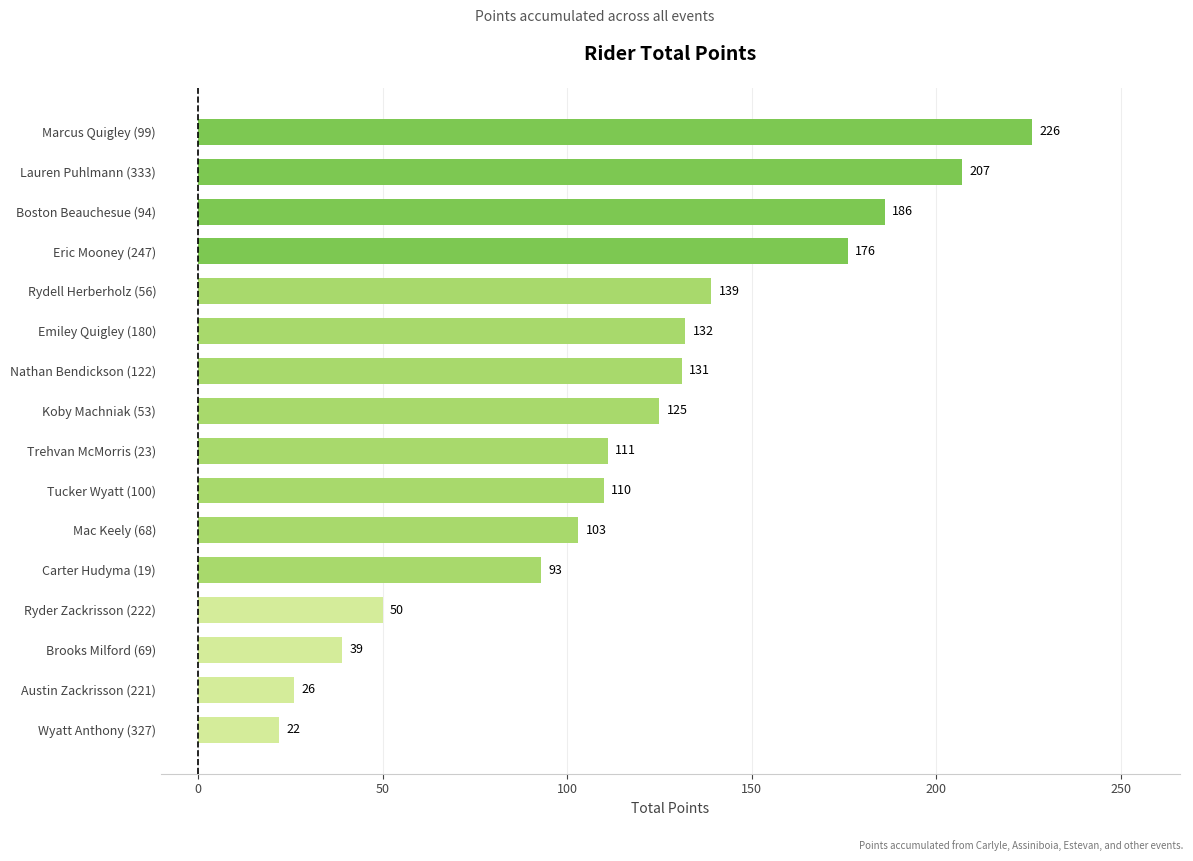

List the labels in order of value, largest first.

Marcus Quigley (99), Lauren Puhlmann (333), Boston Beauchesue (94), Eric Mooney (247), Rydell Herberholz (56), Emiley Quigley (180), Nathan Bendickson (122), Koby Machniak (53), Trehvan McMorris (23), Tucker Wyatt (100), Mac Keely (68), Carter Hudyma (19), Ryder Zackrisson (222), Brooks Milford (69), Austin Zackrisson (221), Wyatt Anthony (327)